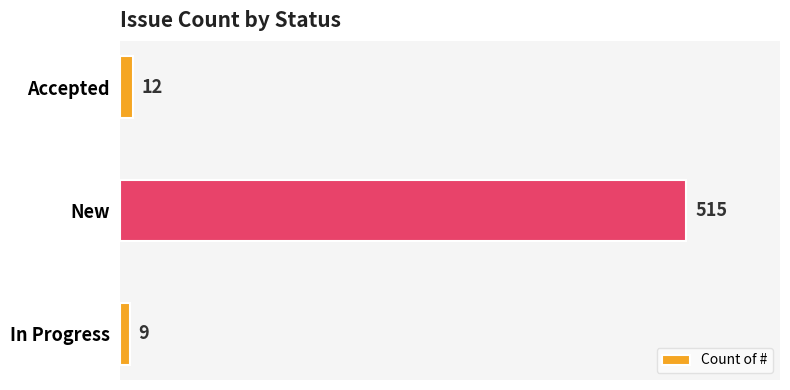

What is the change in value from New to In Progress?

-506